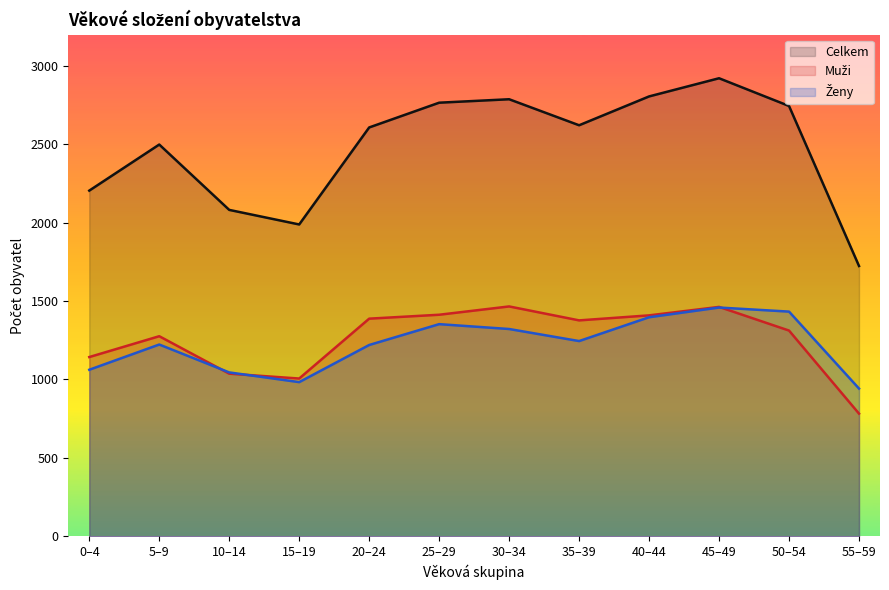

How many values in the Celkem series are below 2622?

6